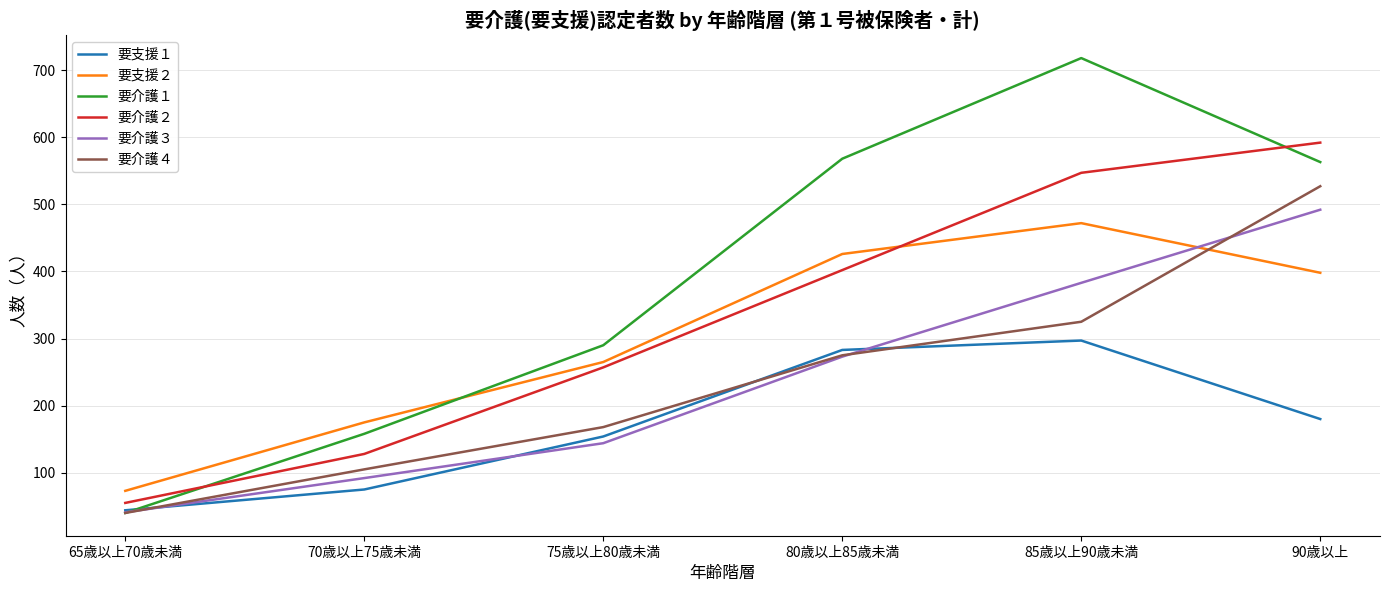

Which series ends up on top after the final intersection of 要支援２ and 要介護３?

要介護３